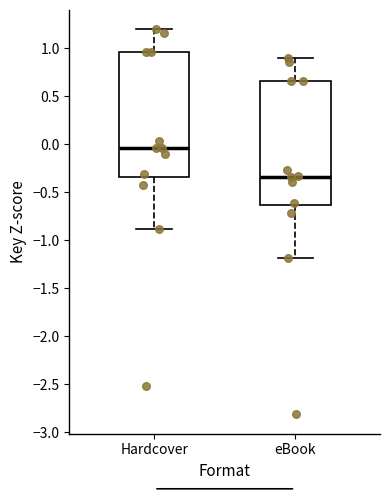

Which box has the lowest median line?

eBook